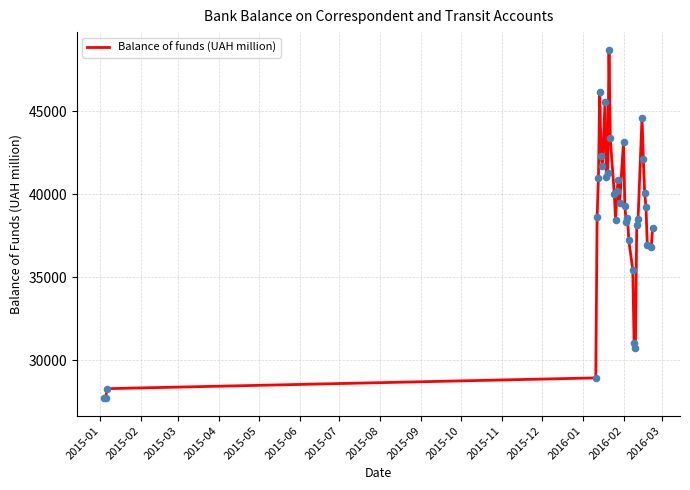

What is the difference between the maximum and minimum values?

21027.8